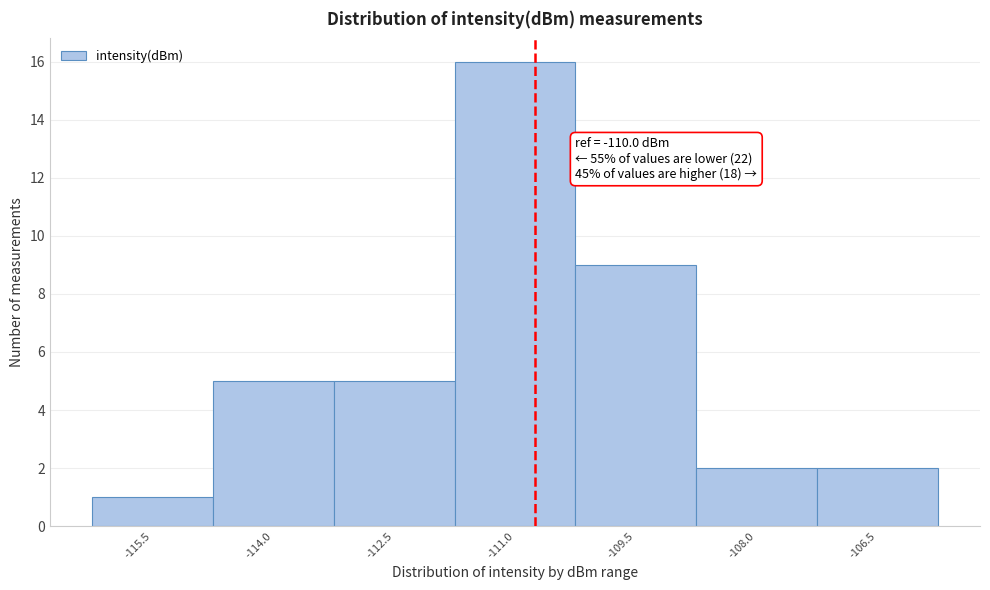

Reading right to left, list all the values displayed in this chart.

-106.5=2	-108.0=2	-109.5=9	-111.0=16	-112.5=5	-114.0=5	-115.5=1